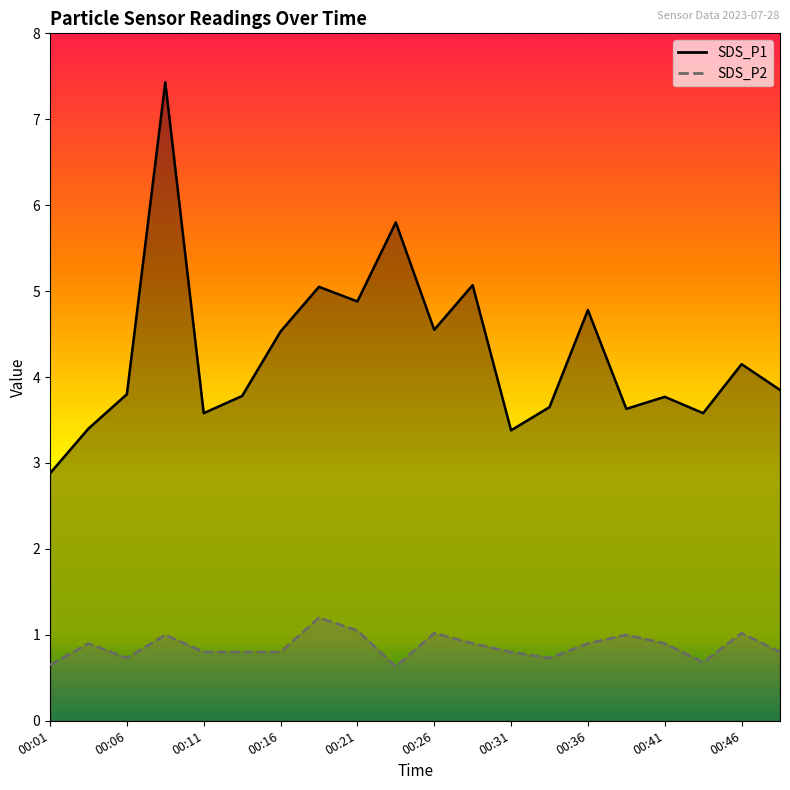

What is the total value across all series at 00:04?

4.3